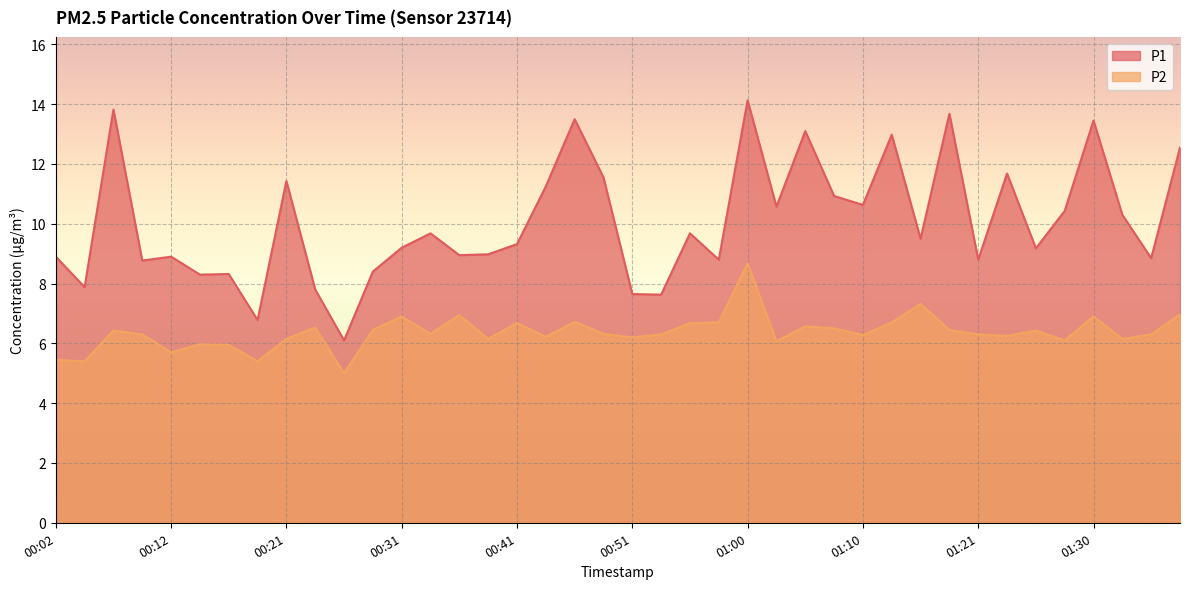

True or false: P1 and P2 intersect in this chart.

False